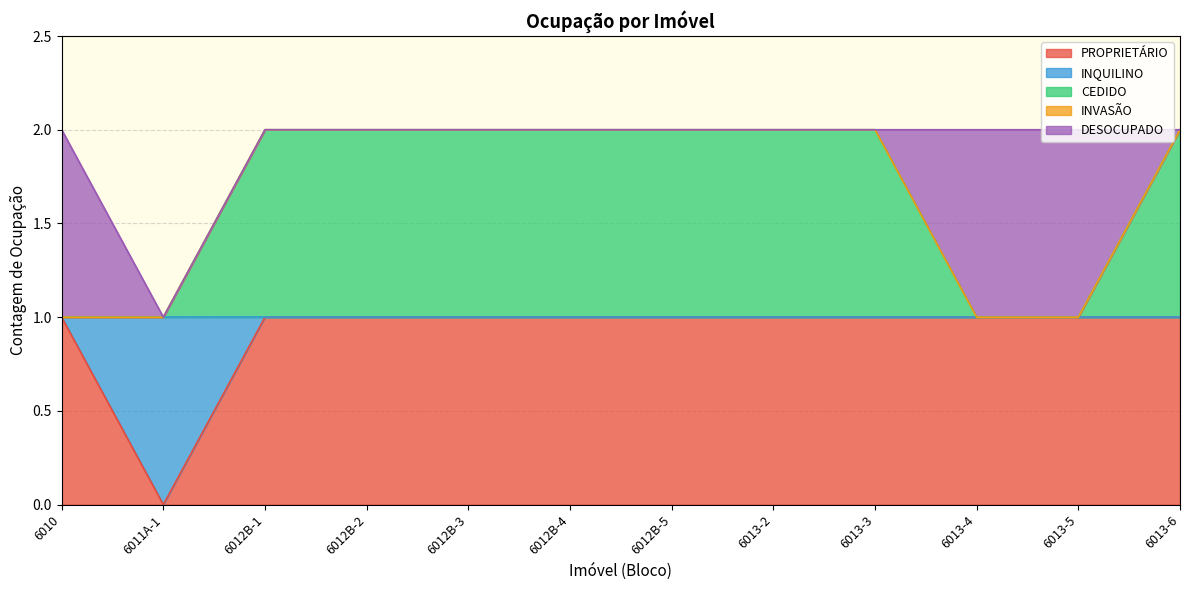

The value of PROPRIETÁRIO at 6010 is 1. True or false?

True